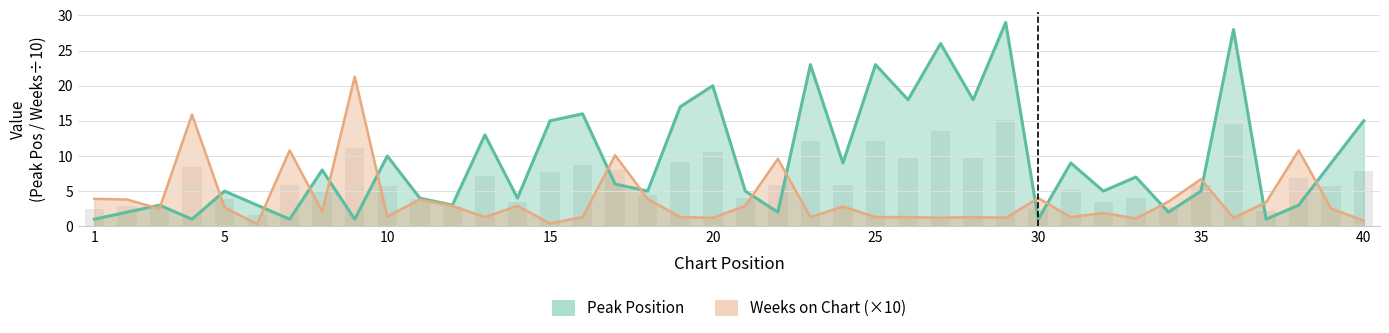

Which has a higher value, 33 or 14?

33